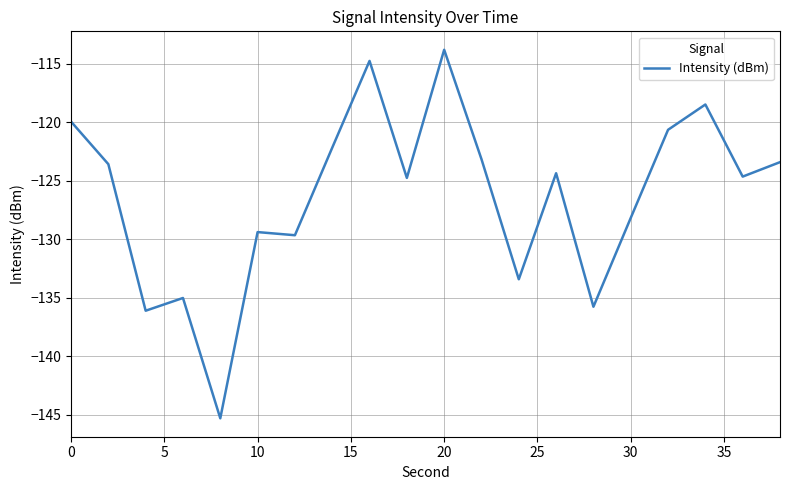

What is the difference between the maximum and minimum values?

31.5